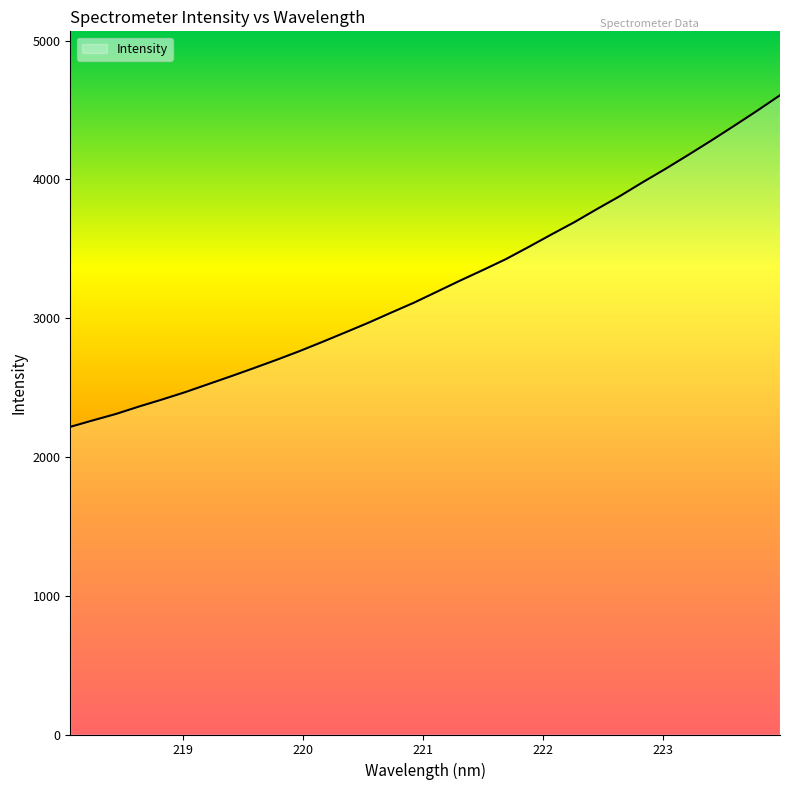

What is the maximum value shown in the chart?

4606.5